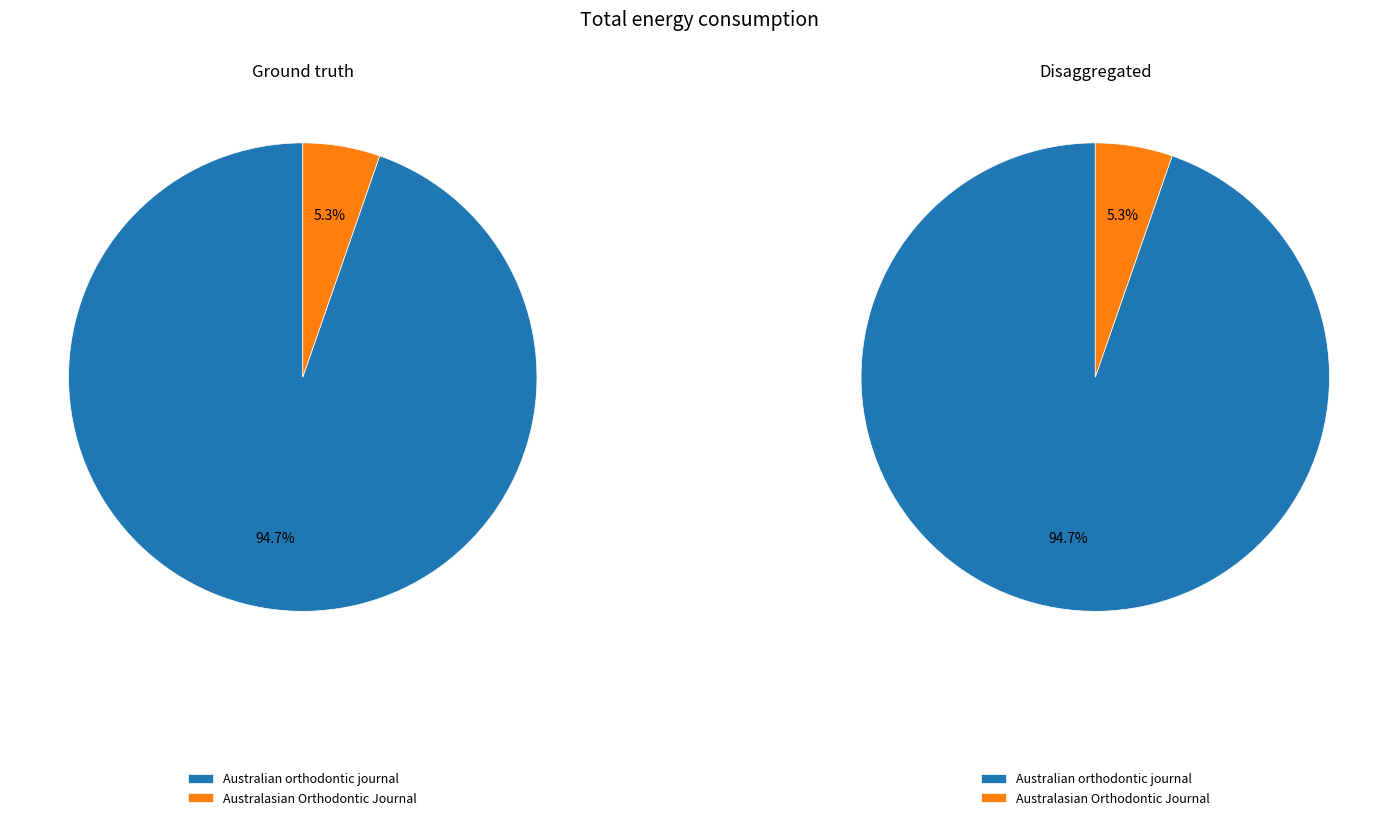

How many segments does this pie chart have?

2